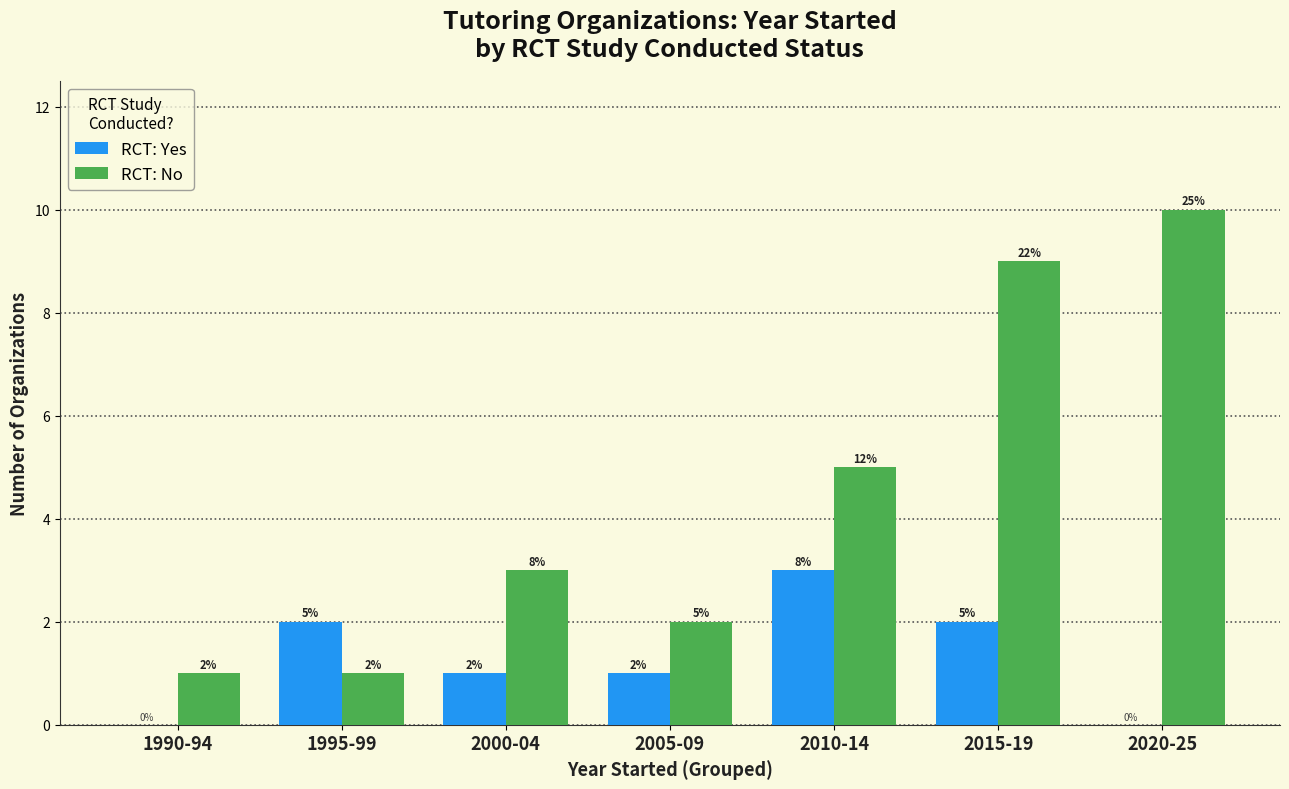

How many RCT: Yes values are between 0 and 2?

6